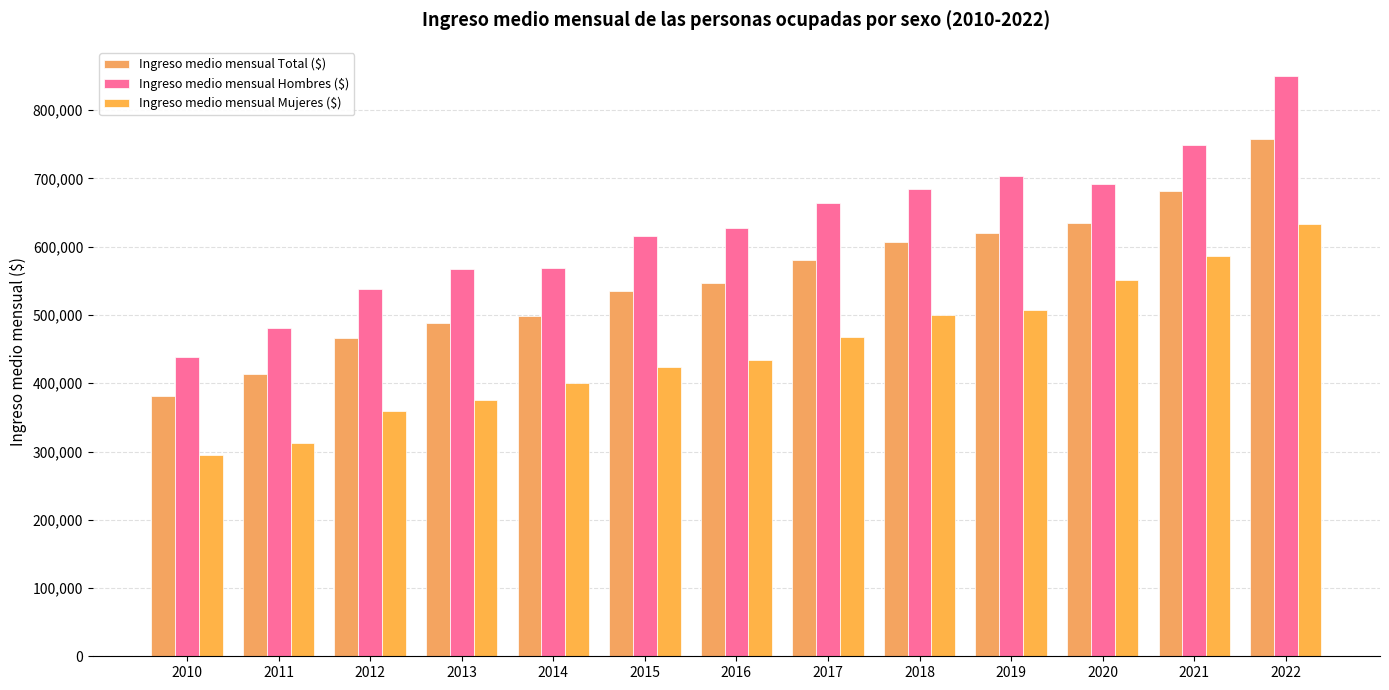

At which label does Ingreso medio mensual Total ($) first exceed 546208?

2016